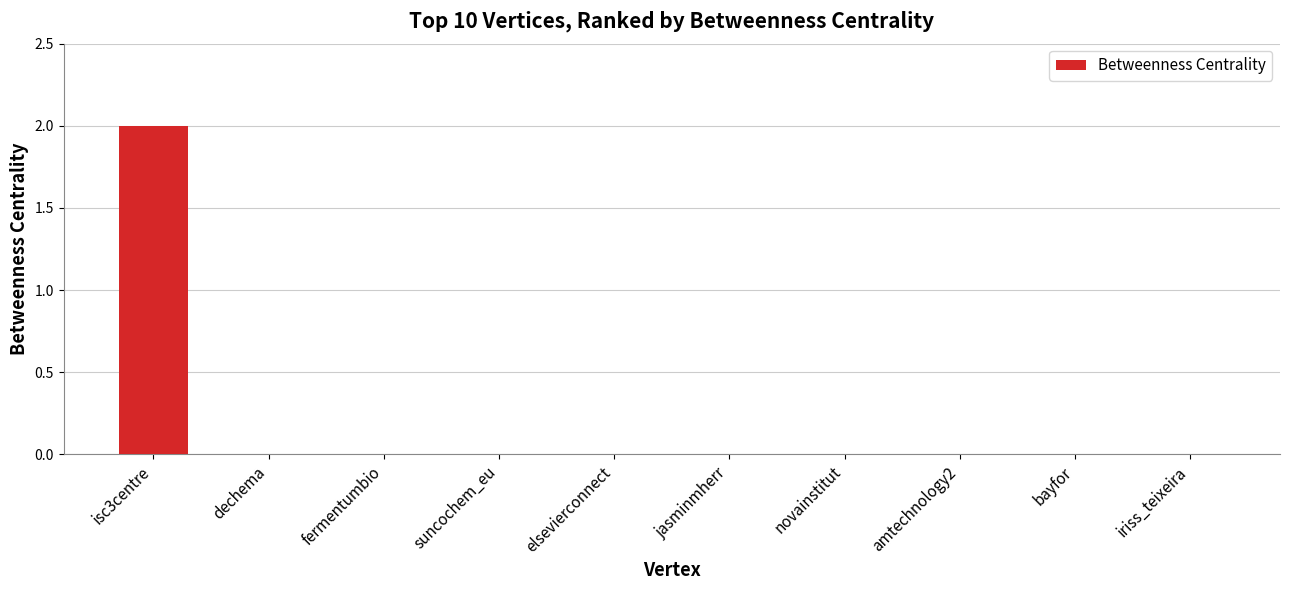

True or false: the data shows 0 at suncochem_eu.

True